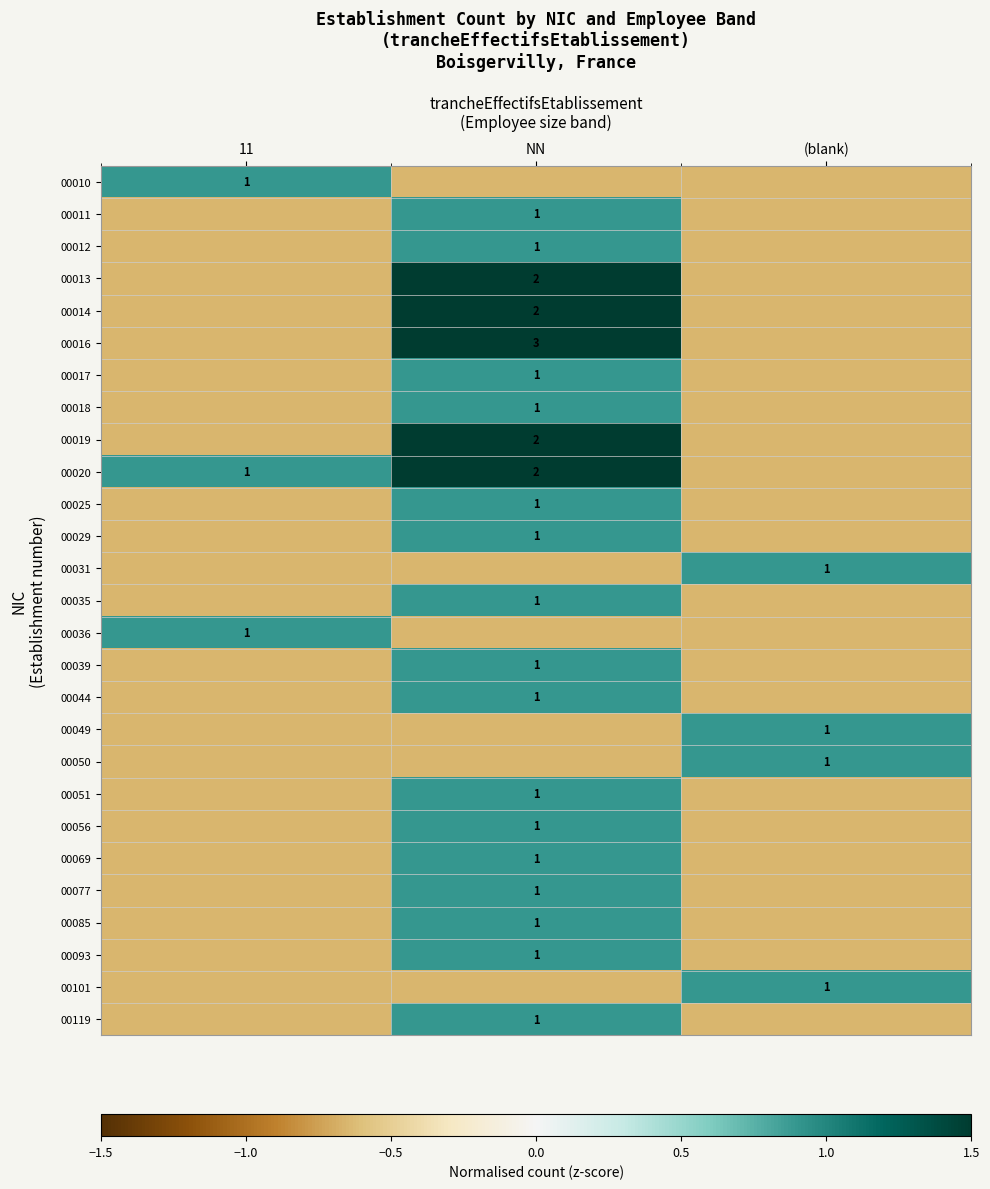

True or false: 00049 has a value of -0.7 at NN.

True